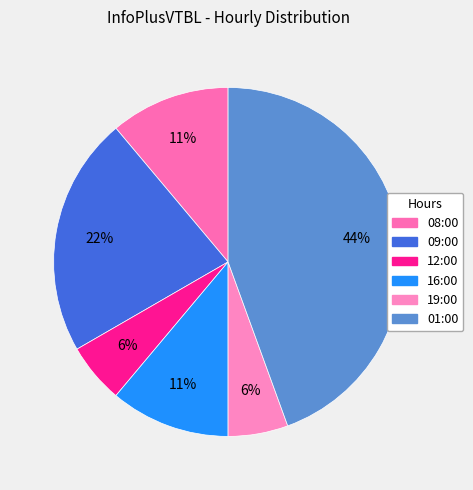

Does 19:00 account for over 50% of the chart?

No